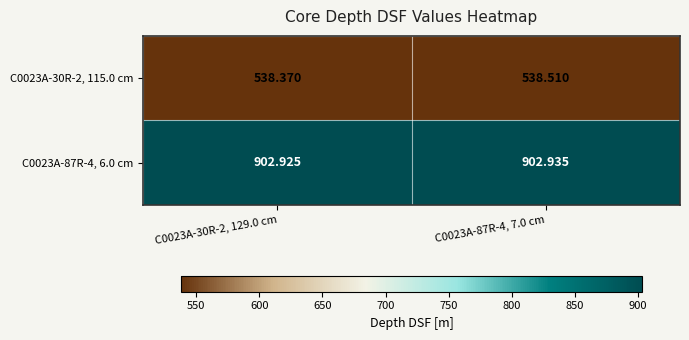

What is the difference between the highest and lowest values at C0023A-30R-2, 129.0 cm?

364.6